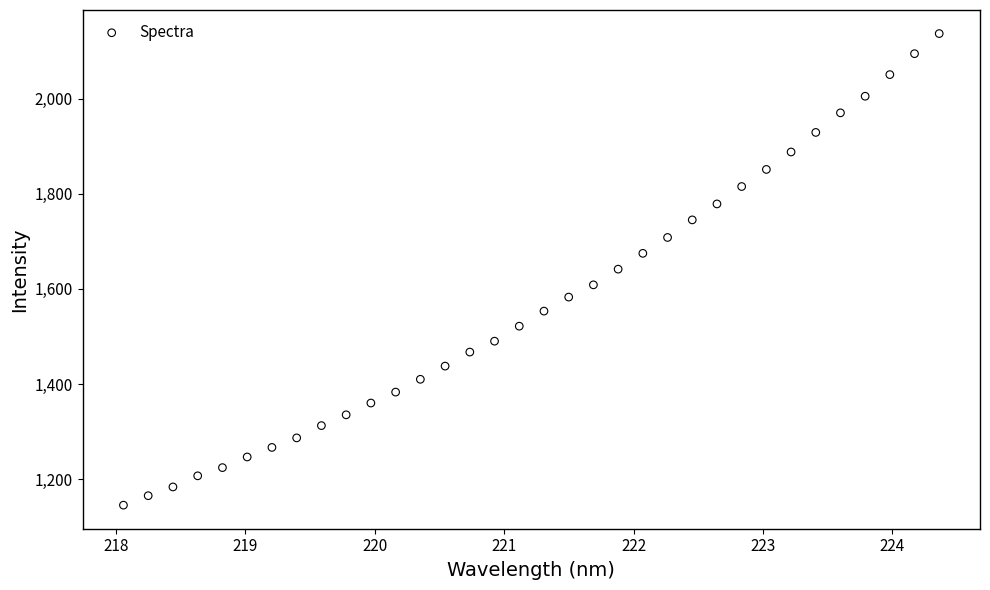

What is the range of Y values (max minus min)?

992.3